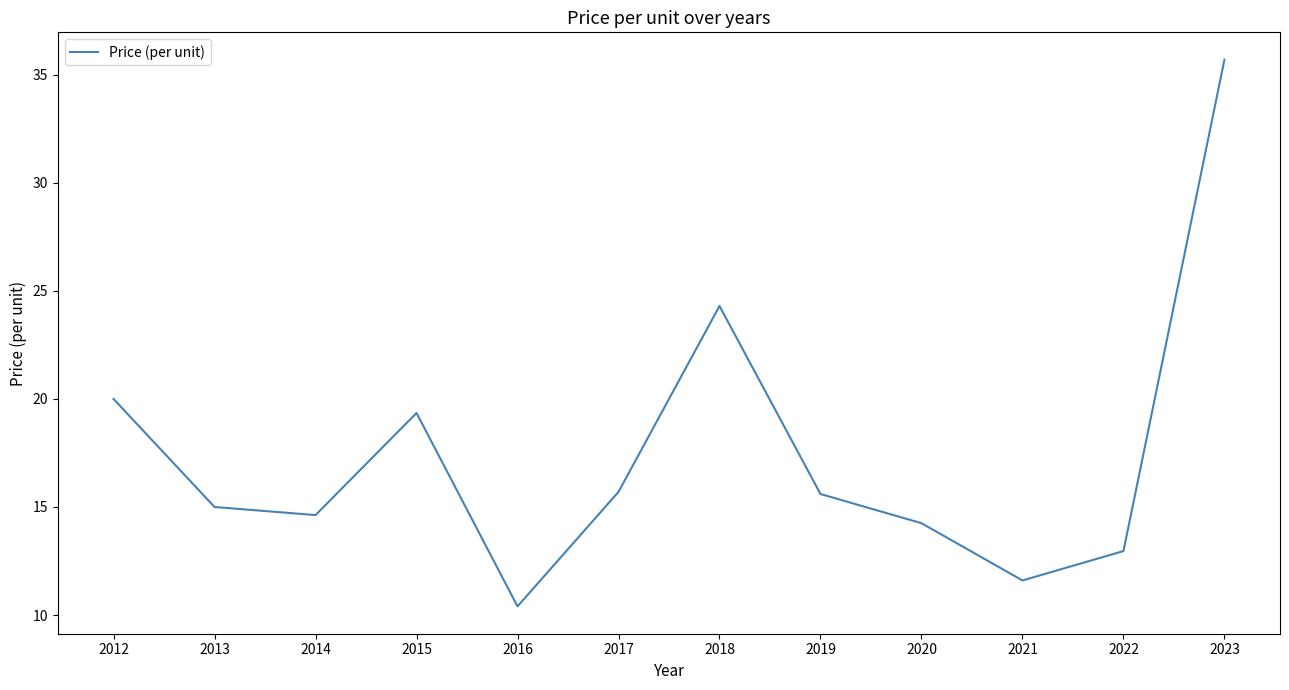

What is the greatest value displayed?

35.7